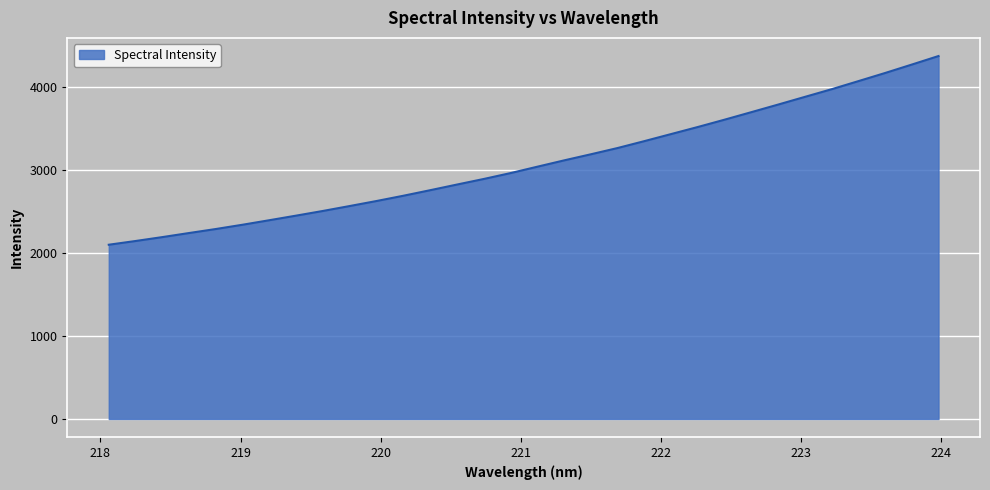

What is the average value?

3088.6